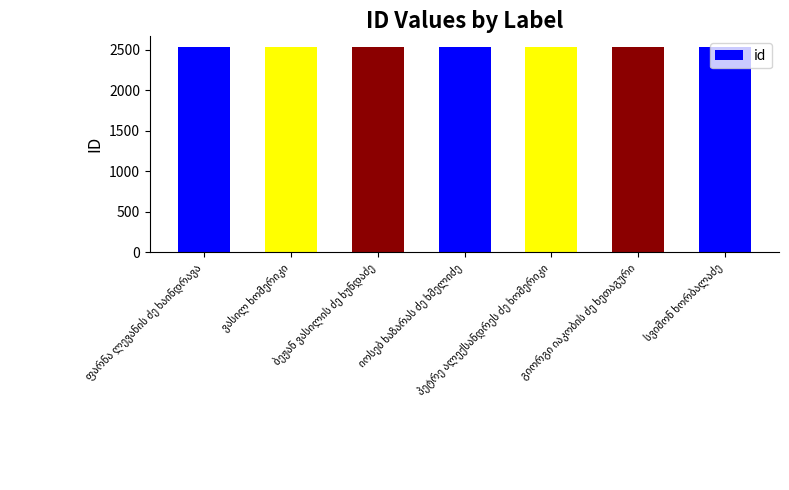

What is the greatest value displayed?

2539